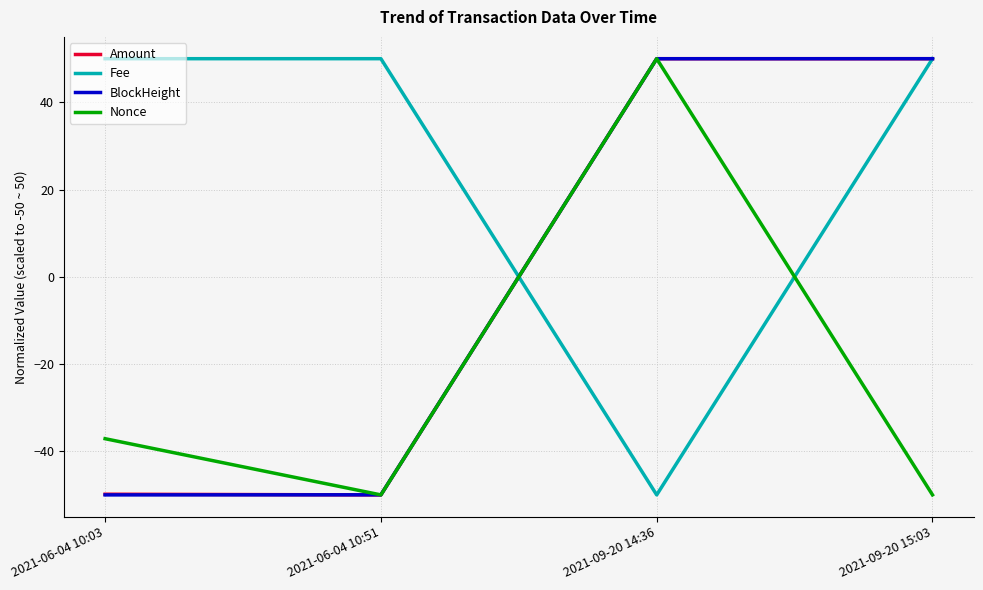

The value of Amount at 2021-06-04 10:51 is -50.0. True or false?

True